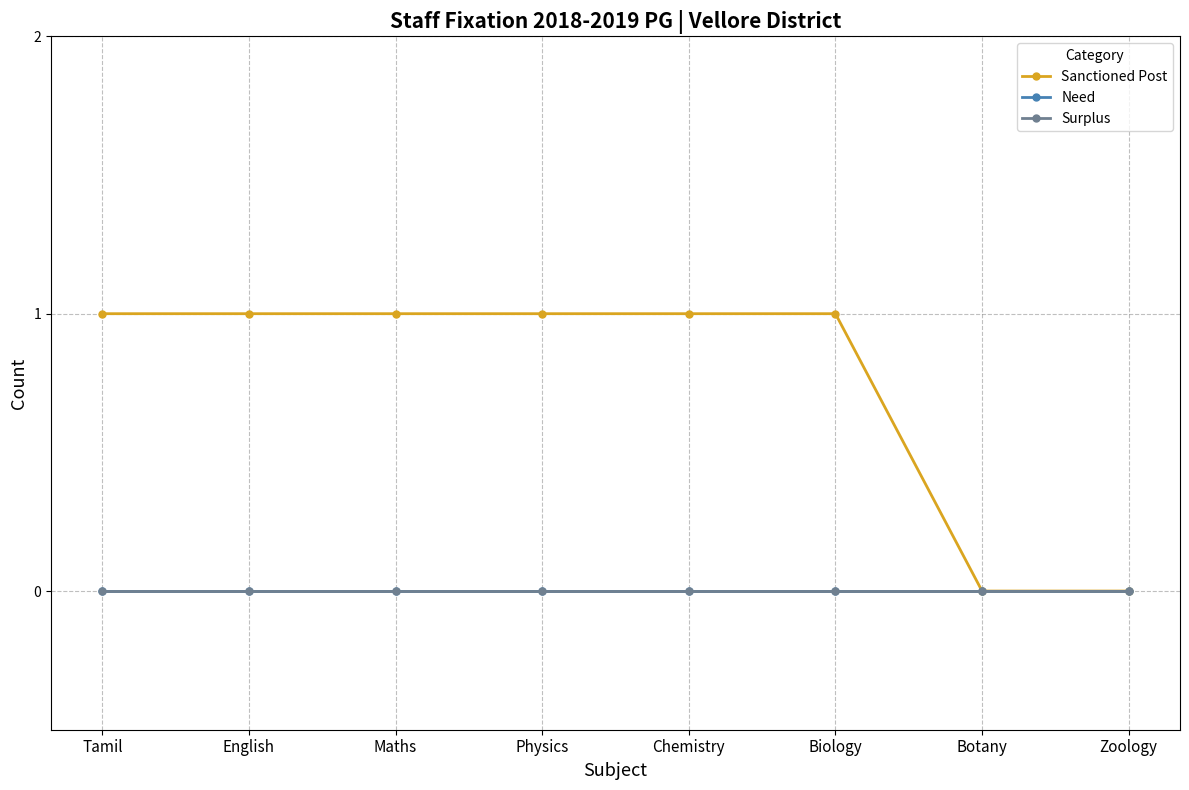

Is this an area chart (filled region under the line)?

No